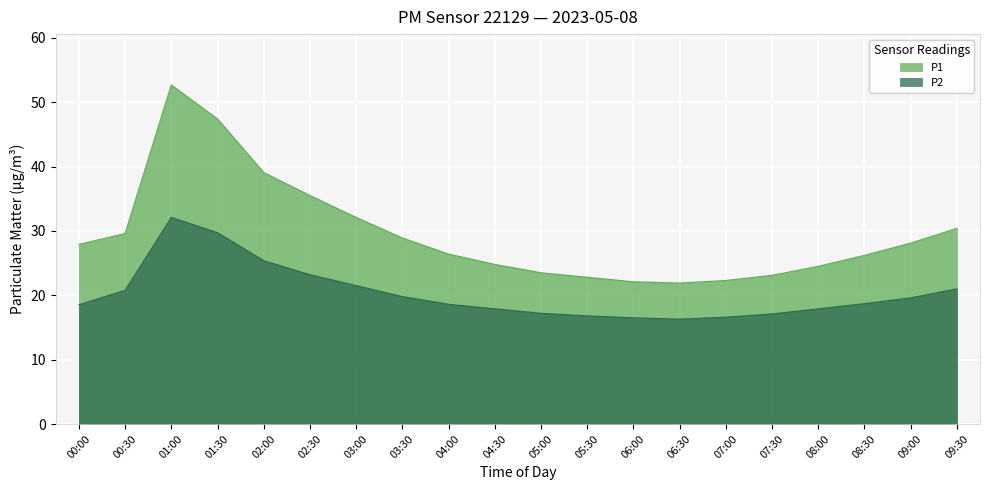

What is the difference between the highest and lowest values at 06:00?

5.6